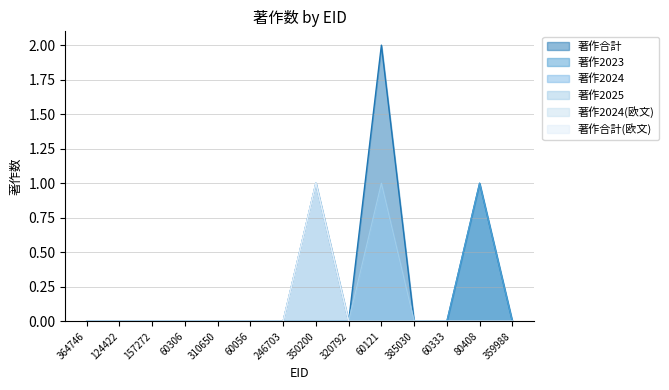

List the series in order of their peak value, lowest first.

著作2023, 著作2024, 著作2025, 著作2024(欧文), 著作合計(欧文), 著作合計